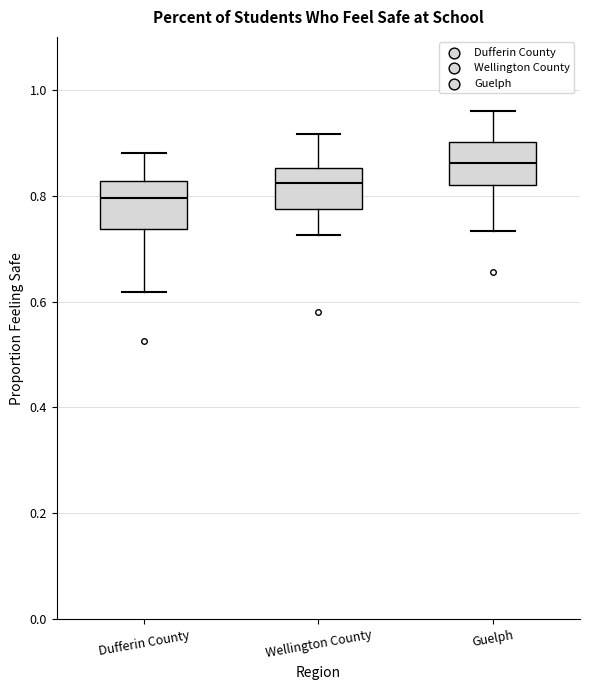

Reading left to right, transcribe this box plot: for each box, give where its median line is, the range the box spans, and where its two whiskers end, as read against the y-axis. The values are not printed on the chart, so give them approximately, as read against the axis.

Dufferin County: median 0.80, box 0.74 to 0.82, whiskers 0.62 to 0.88
Wellington County: median 0.82, box 0.78 to 0.86, whiskers 0.72 to 0.92
Guelph: median 0.86, box 0.82 to 0.90, whiskers 0.74 to 0.96